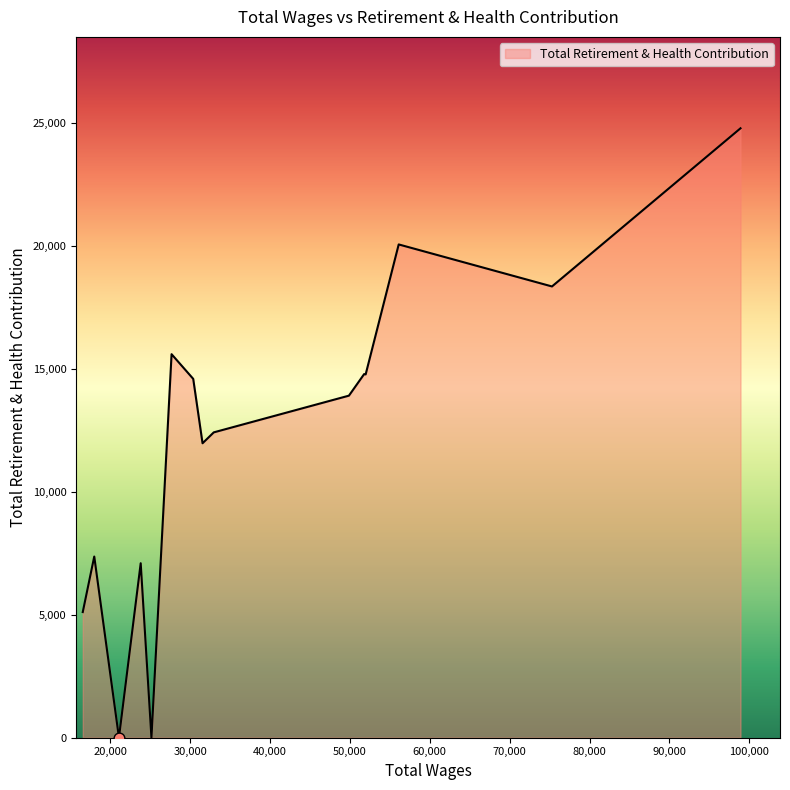

What is the difference between the maximum and minimum values?

24783